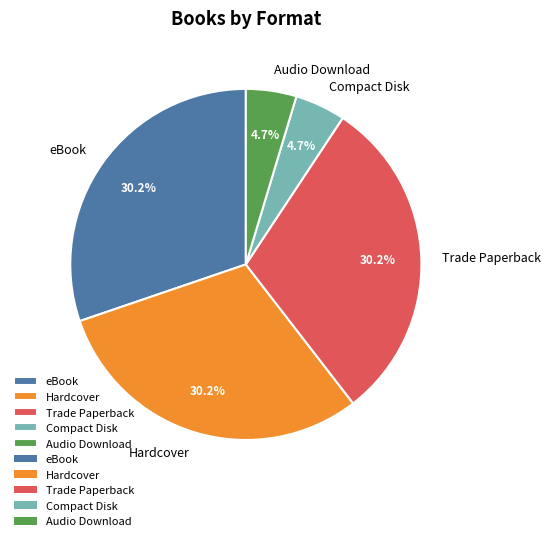

Is there any slice that represents more than half of the pie?

No